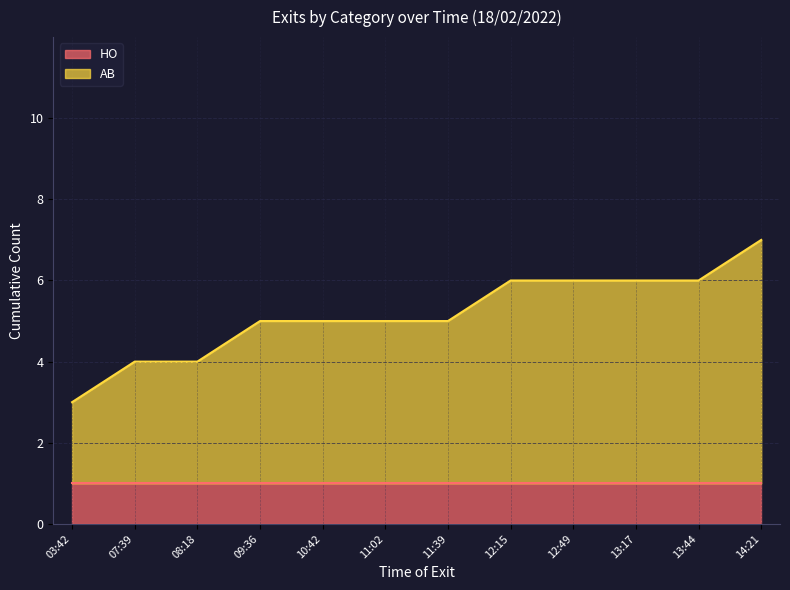

What is the sum of the values at 09:36 and 13:17?

11